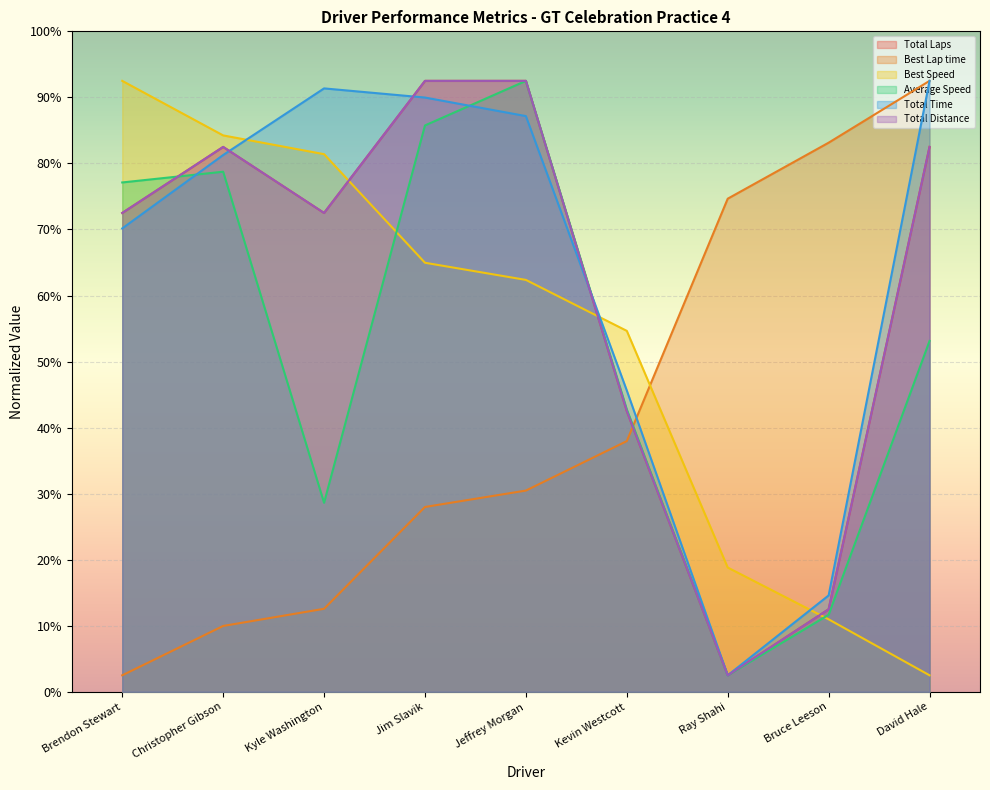

Rank the series by their maximum value, from lowest to highest.

Total Laps, Best Speed, Best Lap time, Average Speed, Total Distance, Total Time